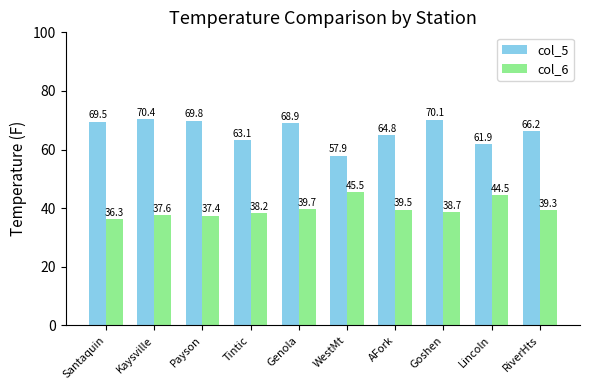

What is the difference between the maximum and minimum values in the col_6 series?

9.2